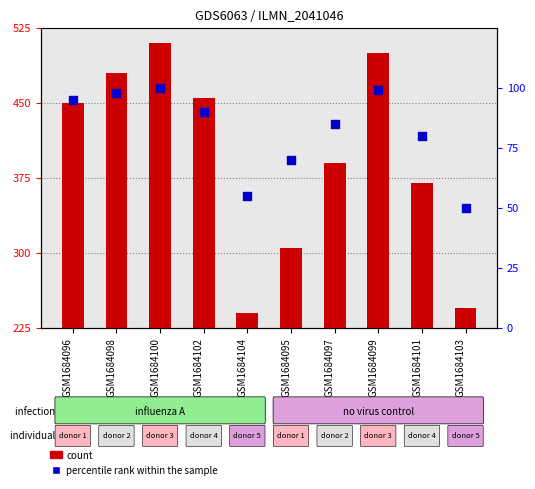

What are all the series names shown in the legend?

count, percentile rank within the sample